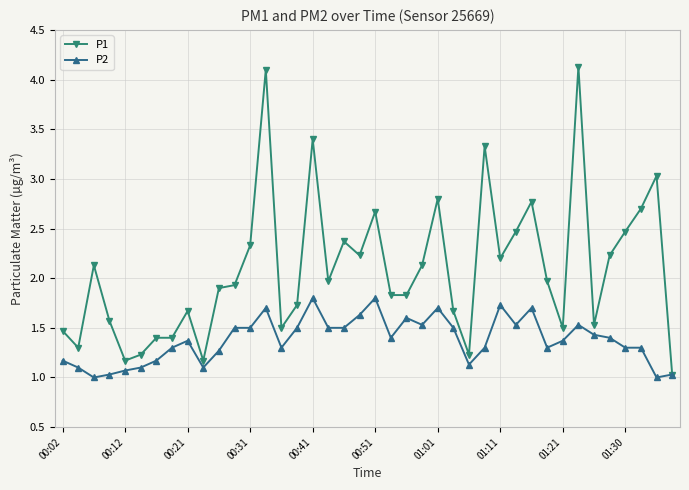

True or false: P1 has more than 1 interior local peaks.

True